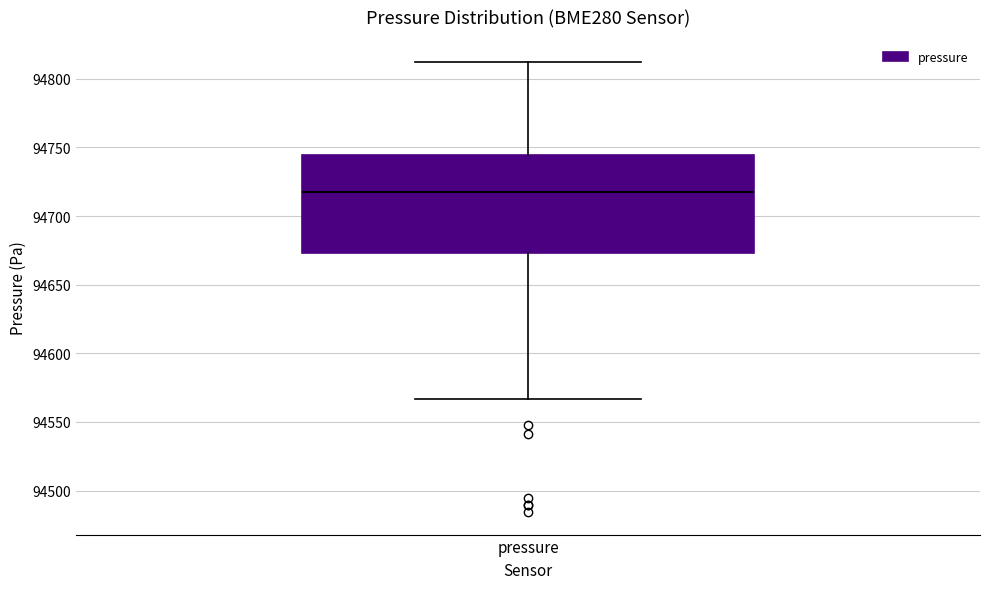

Transcribe this box plot: give where the median line is, the range the box spans, and where the two whiskers end, as read against the y-axis. The values are not printed on the chart, so give them approximately, as read against the axis.

median 94720, box 94675 to 94745, whiskers 94565 to 94810